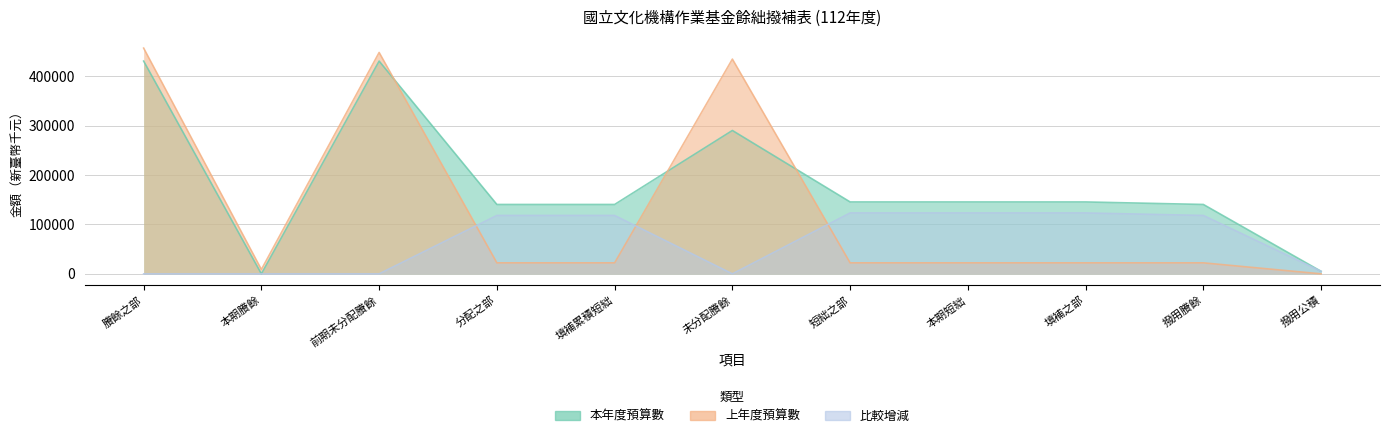

Reading right to left, extract all data points from this chart.

本年度預算數: 撥用公積=5099	撥用賸餘=140539	填補之部=145638	本期短絀=145638	短絀之部=145638	未分配賸餘=290417	填補累積短絀=140539	分配之部=140539	前期未分配賸餘=430956	本期賸餘=0	賸餘之部=430956
上年度預算數: 撥用公積=0	撥用賸餘=22286	填補之部=22286	本期短絀=22286	短絀之部=22286	未分配賸餘=434970	填補累積短絀=22286	分配之部=22286	前期未分配賸餘=448407	本期賸餘=8849	賸餘之部=457256